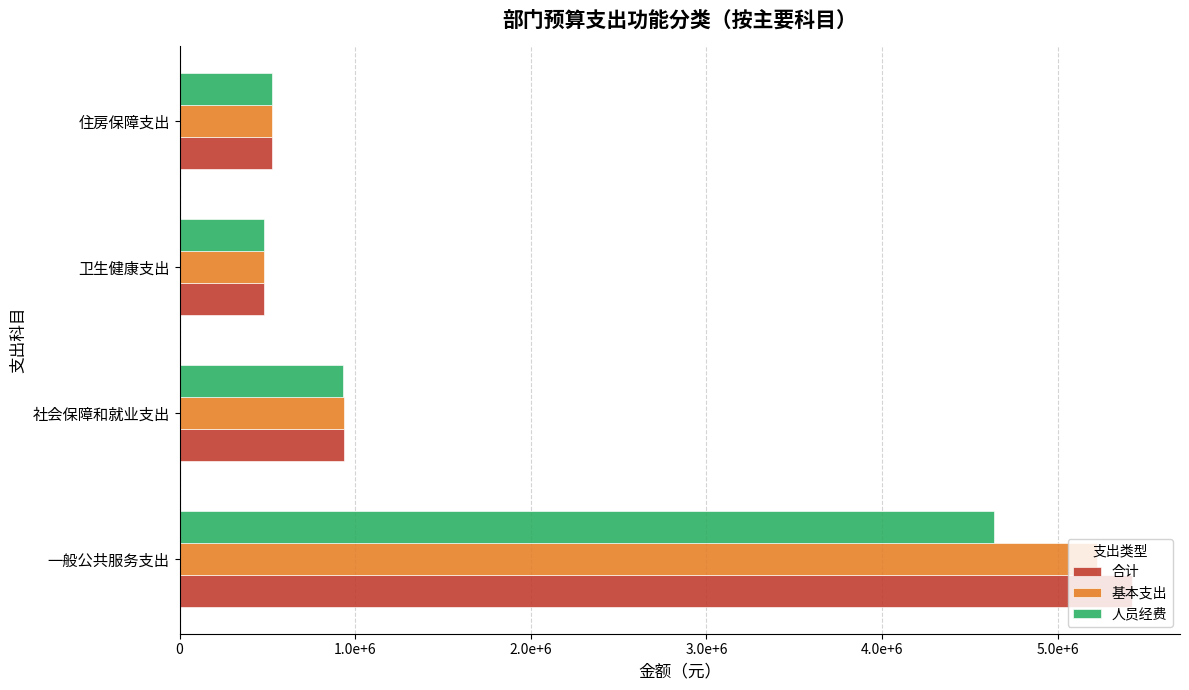

What is the smallest value displayed?

479717.7